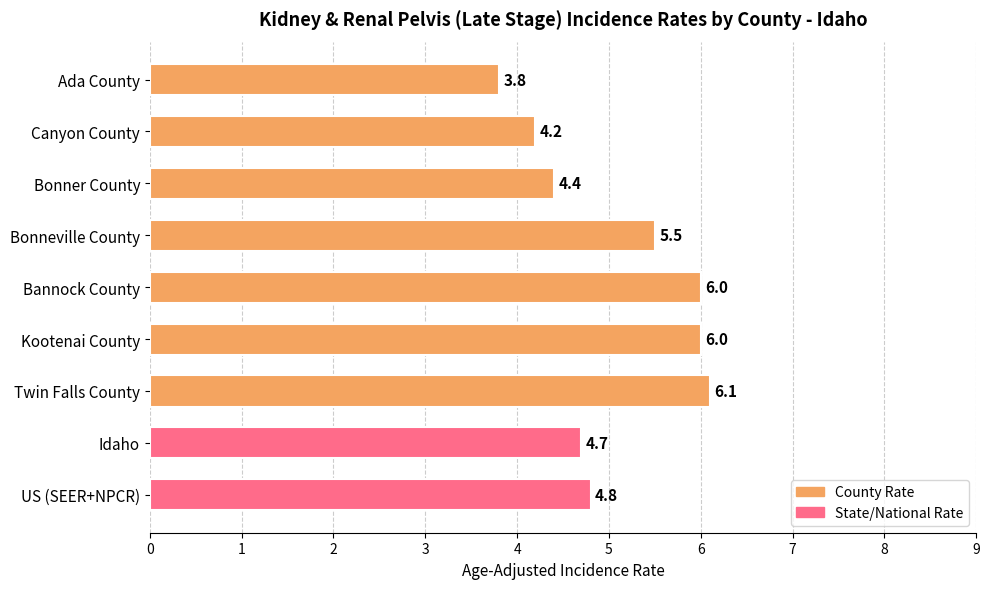

Reading top to bottom, list all the values displayed in this chart.

Ada County=3.8	Canyon County=4.2	Bonner County=4.4	Bonneville County=5.5	Bannock County=6.0	Kootenai County=6.0	Twin Falls County=6.1	Idaho=4.7	US (SEER+NPCR)=4.8